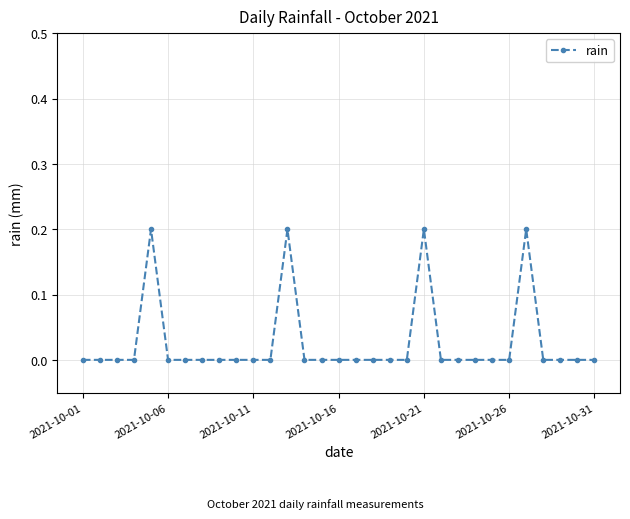

True or false: the data has more than 1 interior local peaks.

True